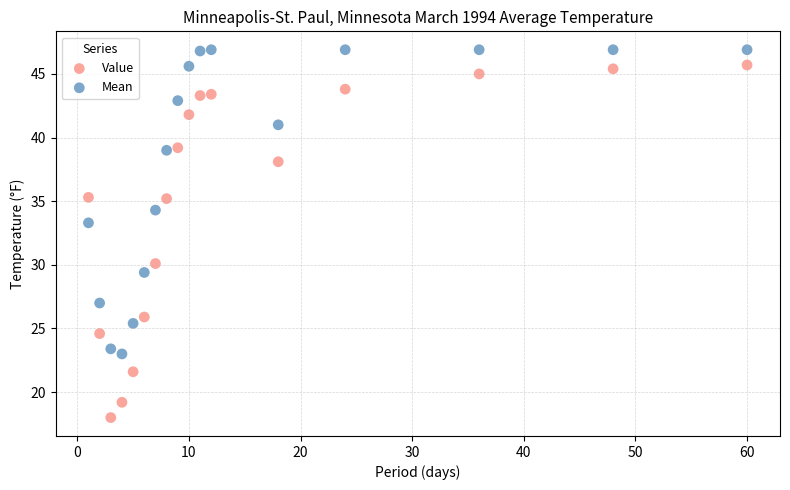

In the Value series, what Y value is closest to 31?

30.1